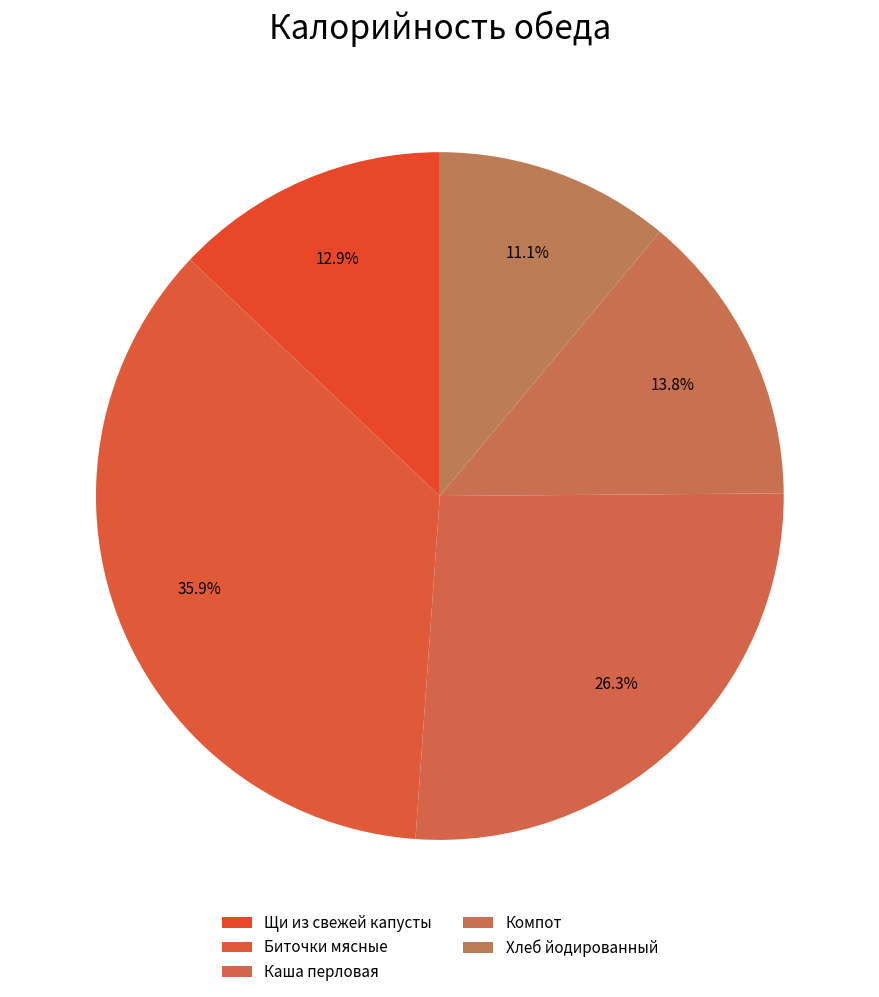

To the nearest percent, what is the difference between the largest and smallest slice percentages?

25%